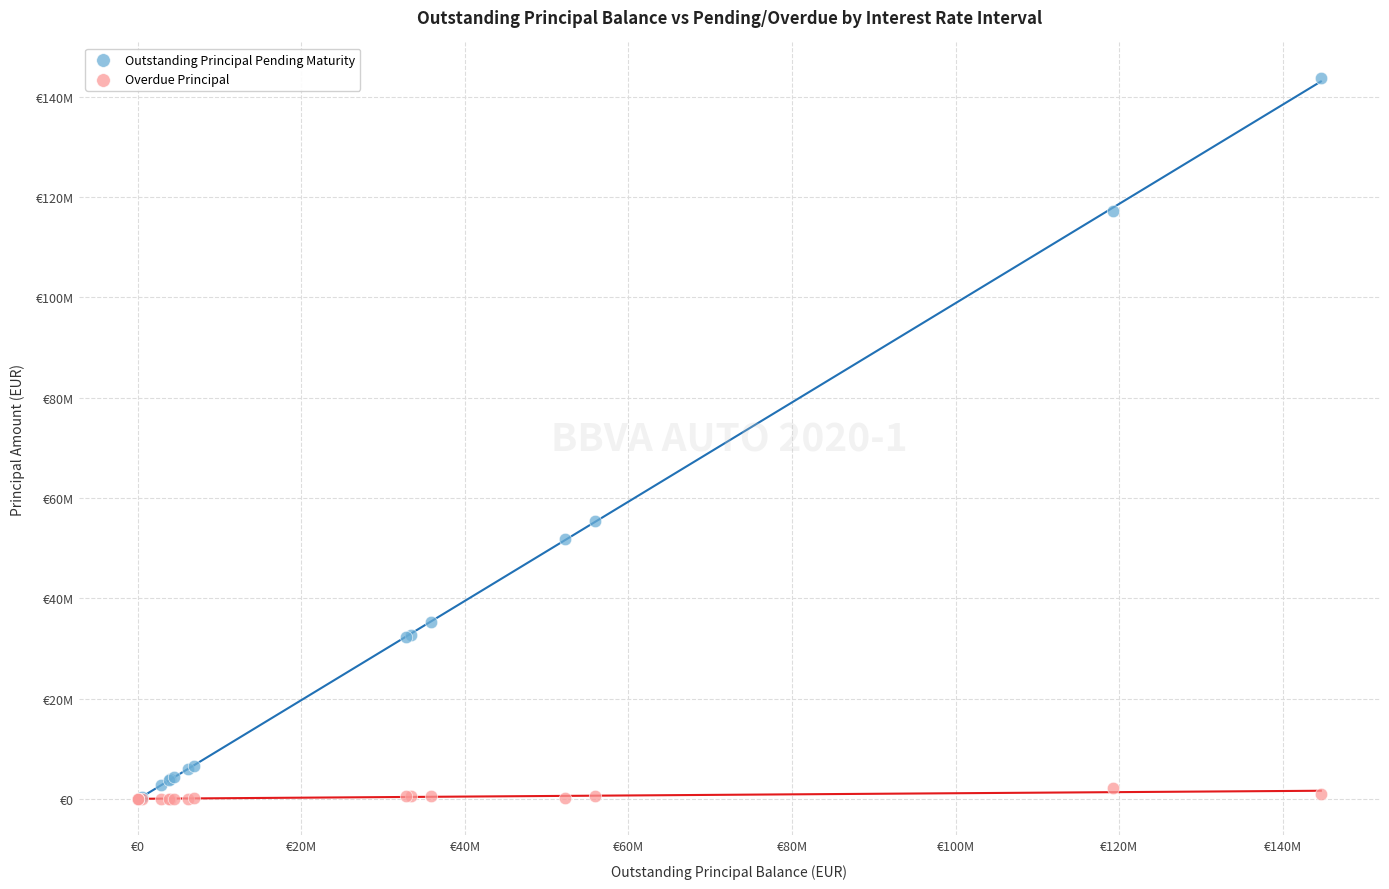

Which series has the largest Y range (max minus min)?

Outstanding Principal Pending Maturity